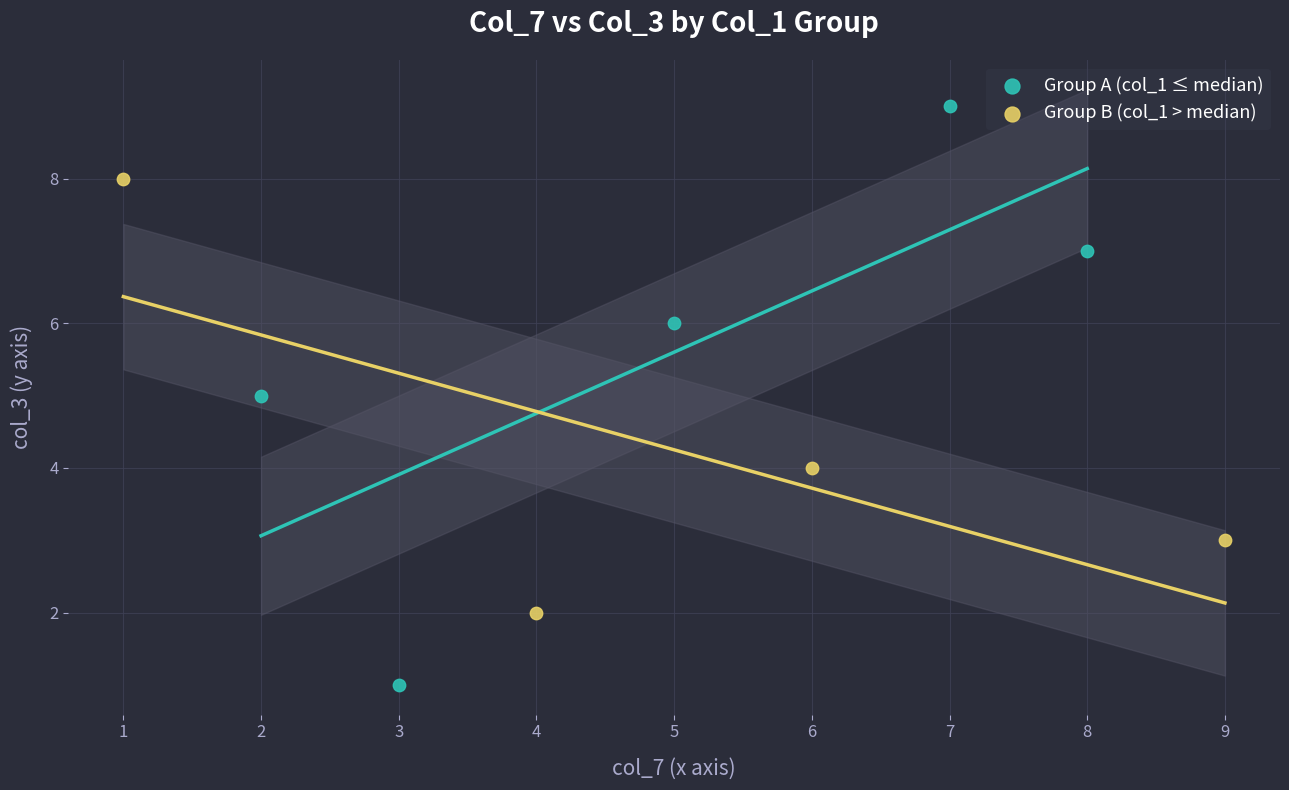

Which series contains the lowest Y value?

Group A (col_1 ≤ median)